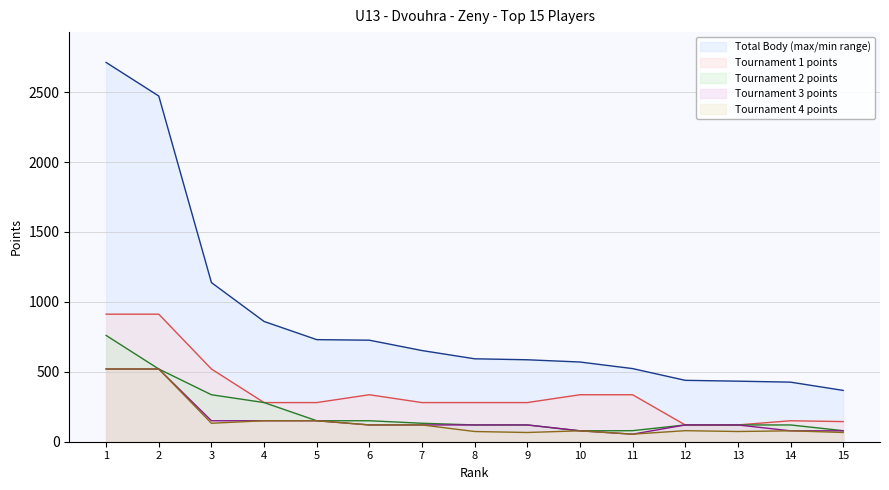

True or false: Total Body (max/min range) and Tournament 2 points cross at least once.

False